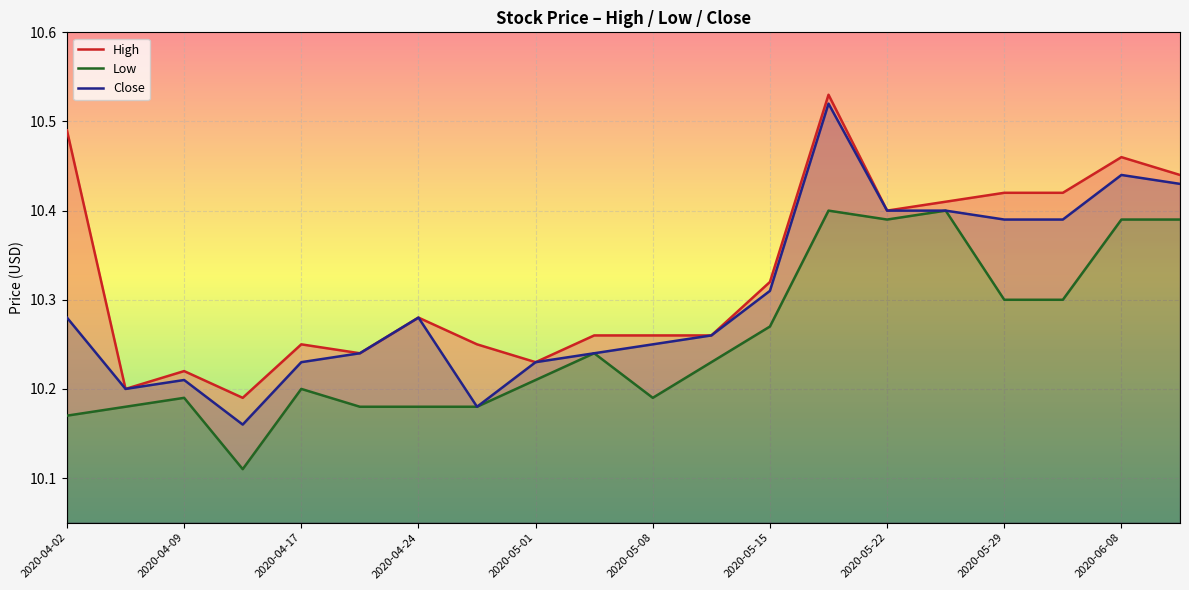

True or false: Low and Close cross at least once.

False